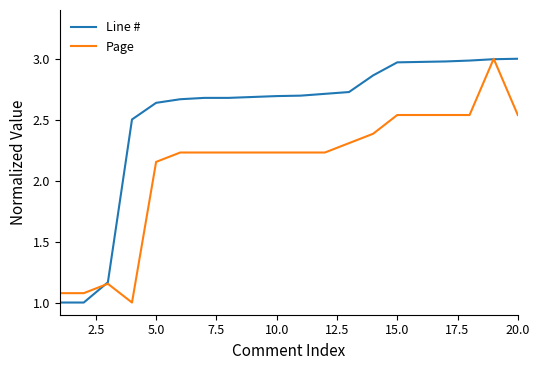

Rank the series by their average value, from highest to lowest.

Line #, Page